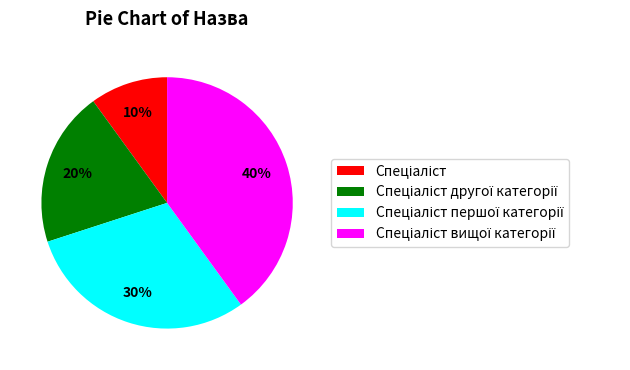

To the nearest percent, what is the average slice percentage?

25%